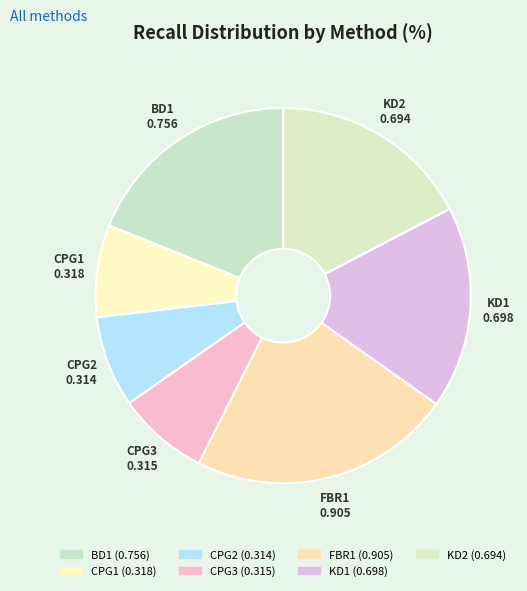

Is it true that FBR1 is 23% of the pie?

True